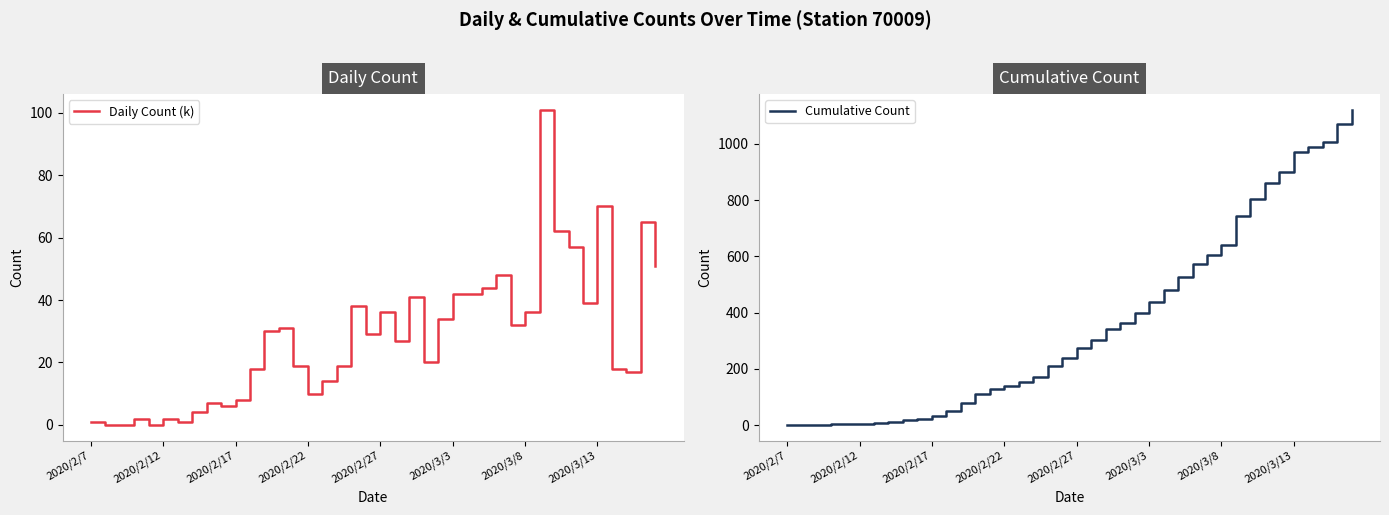

What is the maximum value for Daily Count (k)?

101